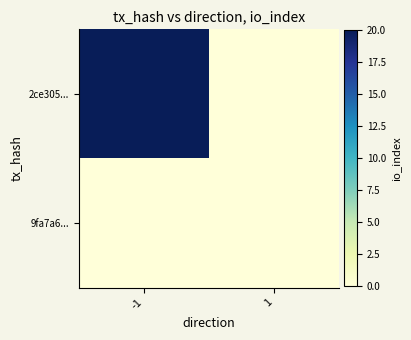

Reading left to right, what are all the values shown in this chart?

2ce305...: -1=20	1=0
9fa7a6...: -1=0	1=0